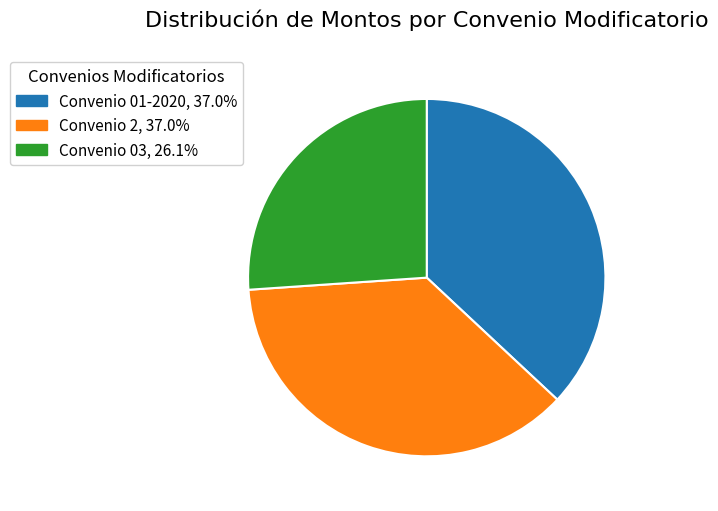

Does any single category account for the majority?

No